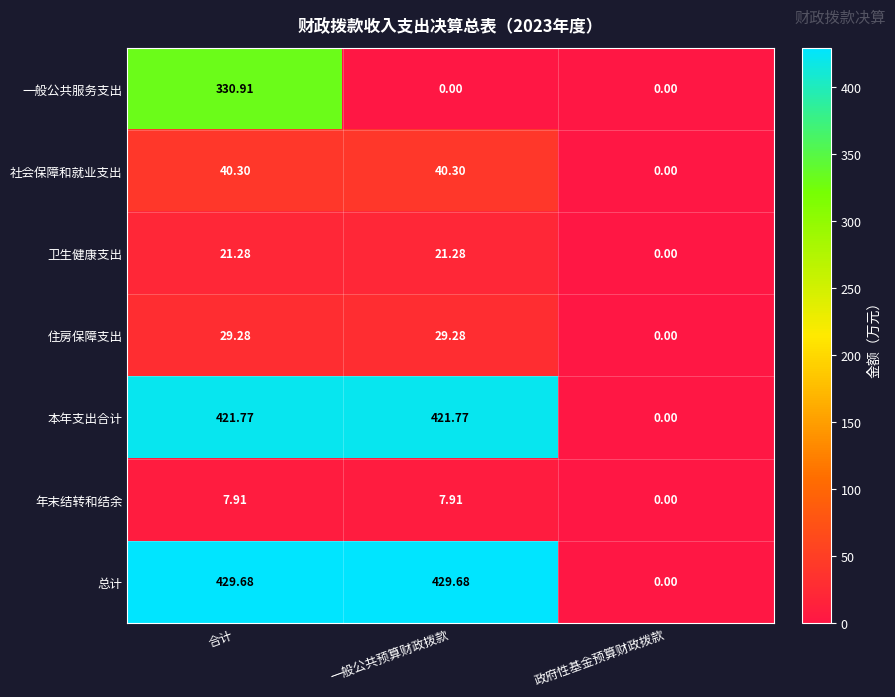

Where does the 卫生健康支出 series first go above 21?

合计